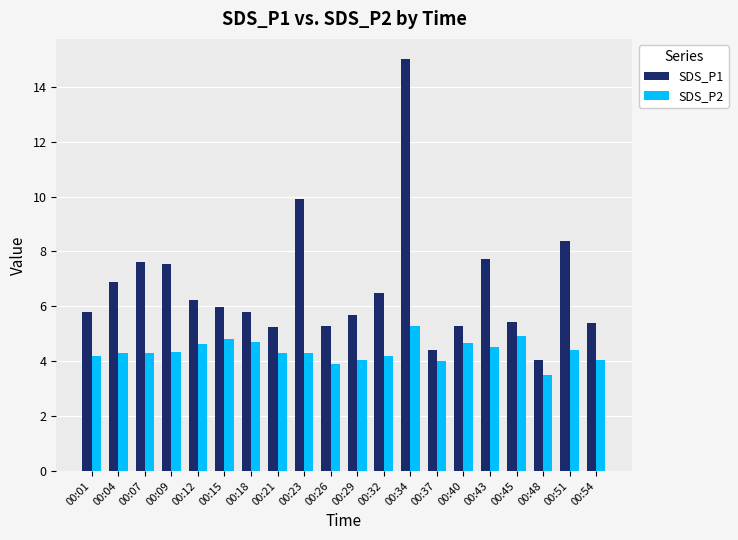

Which series has the widest spread of values?

SDS_P1